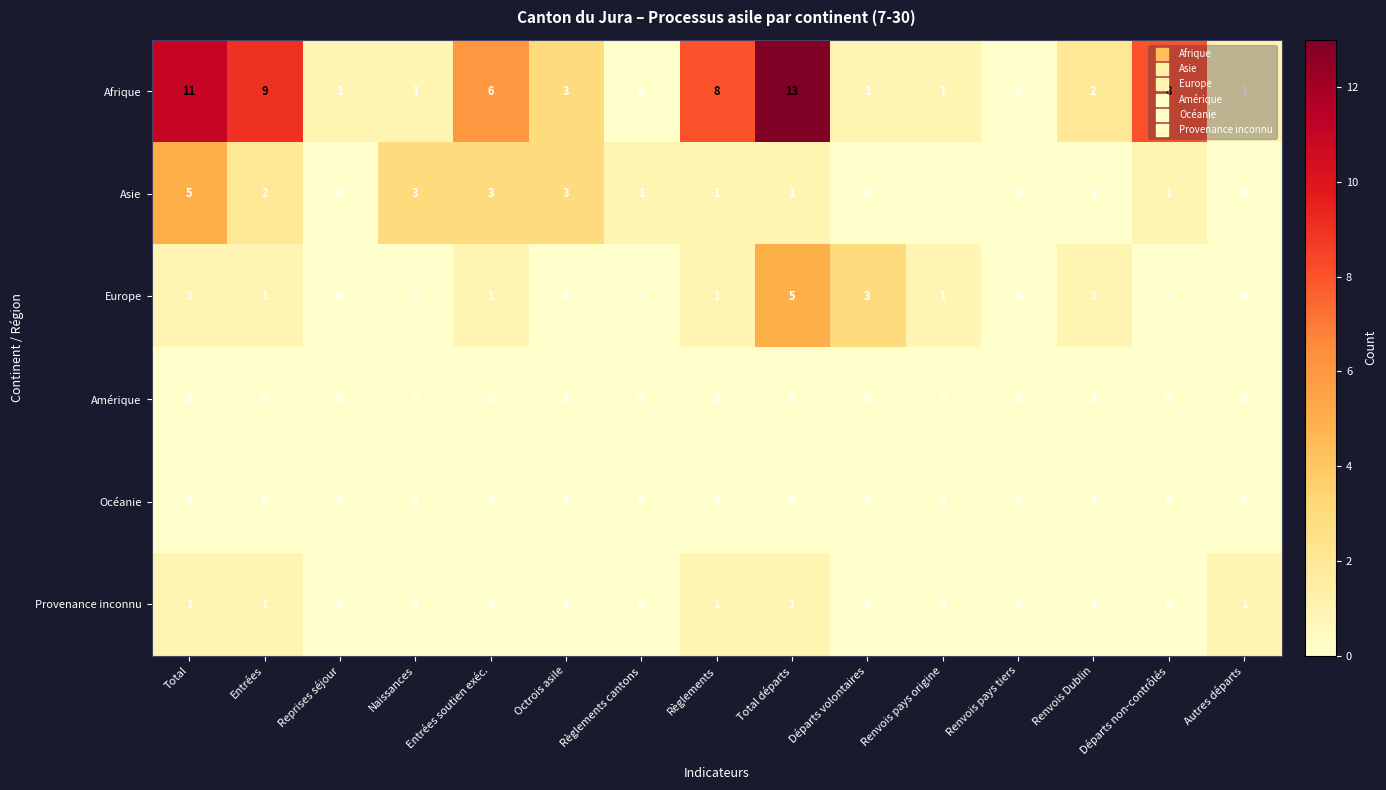

How many series are shown in this chart?

6